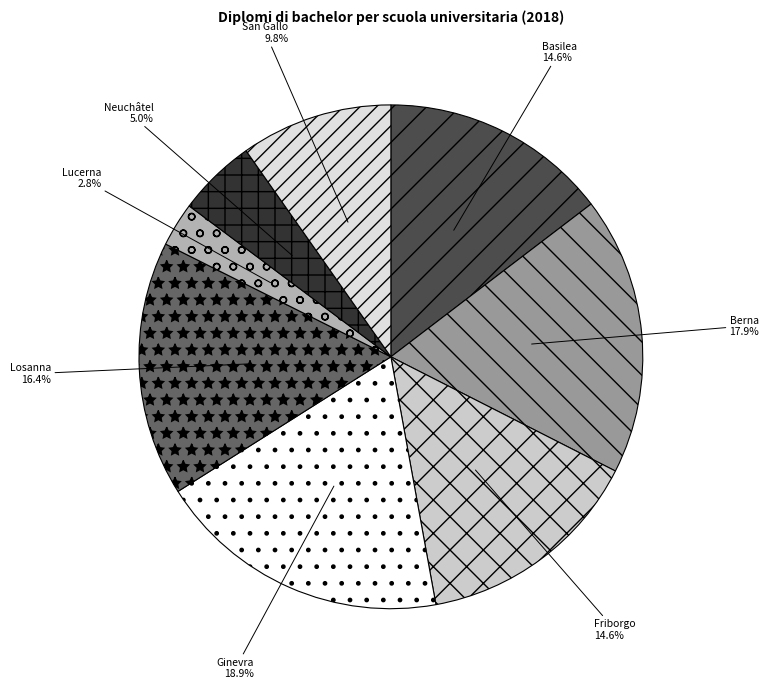

How much of the chart is everything except Ginevra?

81.1%